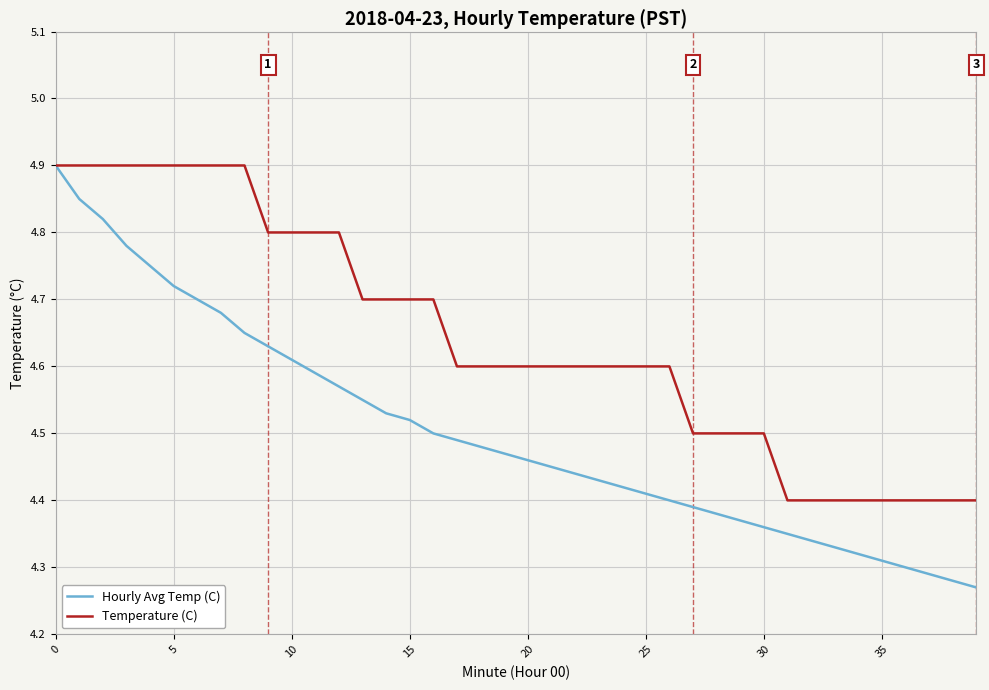

List the series in order of their overall mean, lowest first.

Hourly Avg Temp (C), Temperature (C)